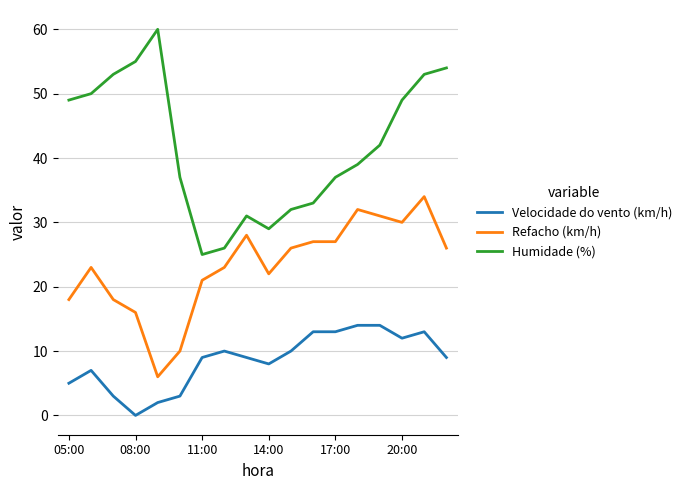

What are all the series names shown in the legend?

Velocidade do vento (km/h), Refacho (km/h), Humidade (%)